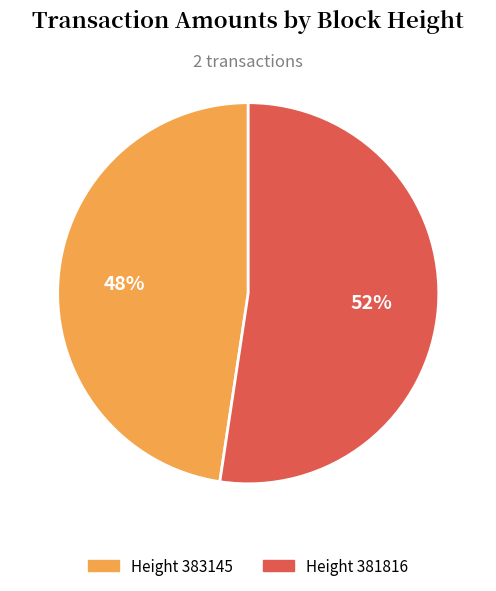

Is there any slice that represents more than half of the pie?

Yes